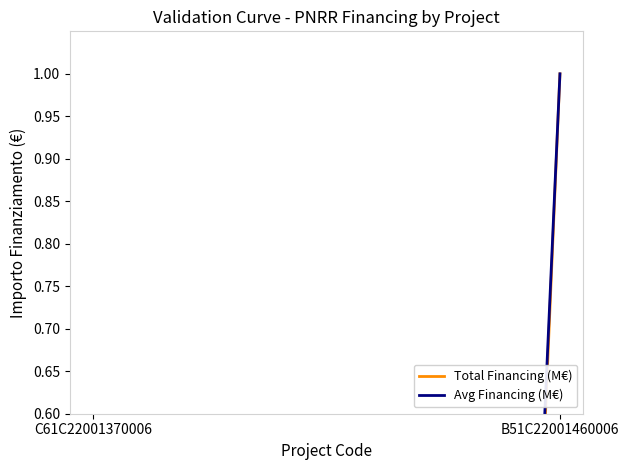

Rank the series by their maximum value, from highest to lowest.

Total Financing (M€), Avg Financing (M€)